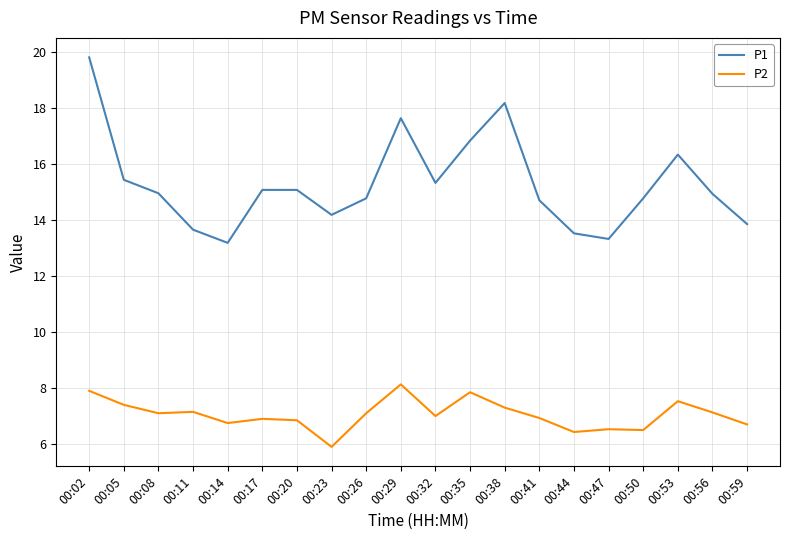

Rank the series by their average value, from highest to lowest.

P1, P2